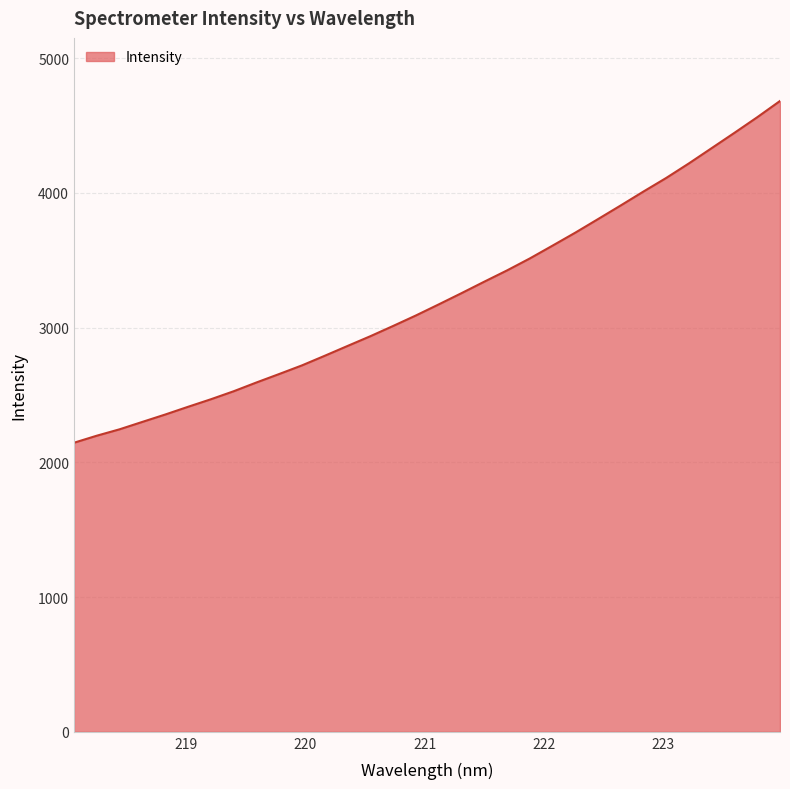

Count the number of categories in the chart.

32